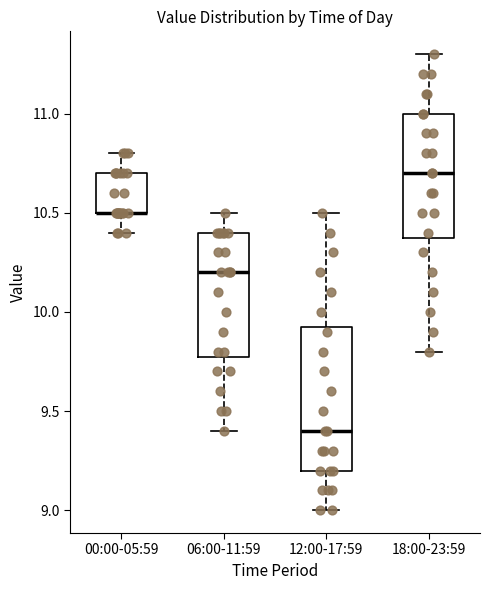

Reading left to right, read every box against the y-axis: the position of its median line, the range the box covers, and the ends of its whiskers. The values are not printed on the chart, so give them approximately, as read against the axis.

00:00-05:59: median 10.50 (drawn on the box's lower edge), box 10.50 to 10.70, whiskers 10.40 to 10.80
06:00-11:59: median 10.20, box 9.80 to 10.40, whiskers 9.40 to 10.50
12:00-17:59: median 9.40, box 9.20 to 9.95, whiskers 9.00 to 10.50
18:00-23:59: median 10.70, box 10.40 to 11.00, whiskers 9.80 to 11.30